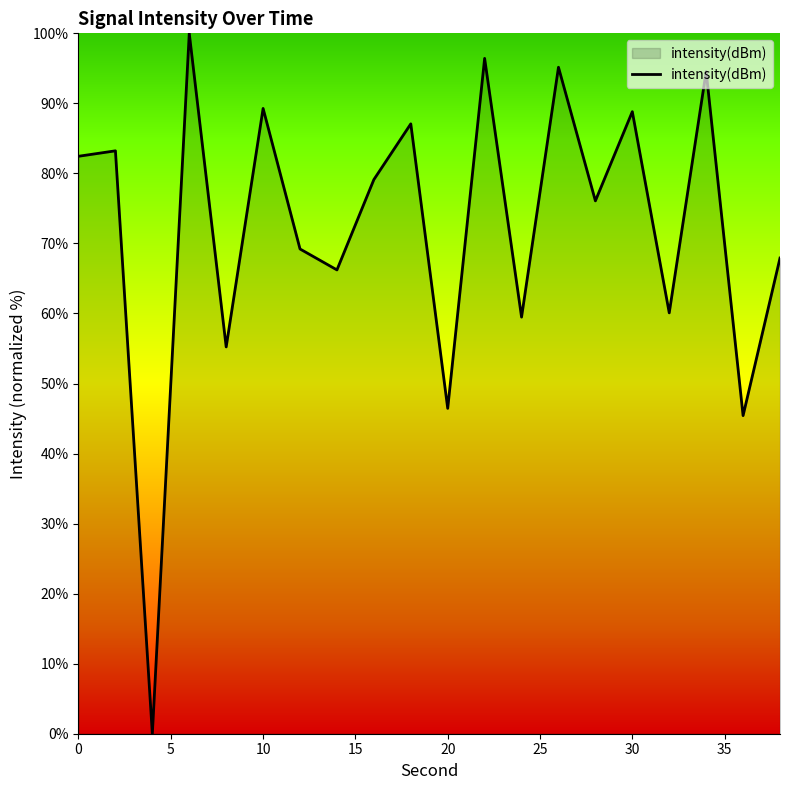

What is the difference between the maximum and minimum values?

100.0